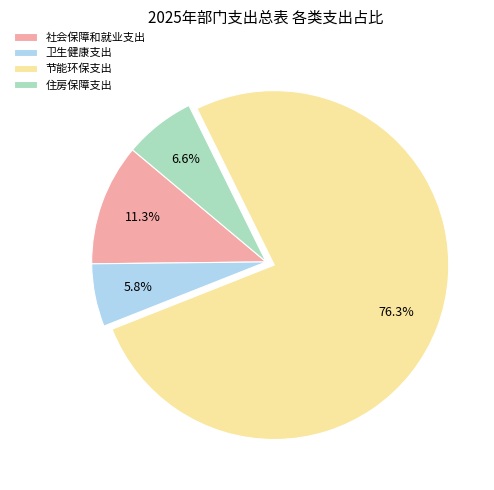

To the nearest percent, what is the combined percentage of 社会保障和就业支出 and 节能环保支出?

88%